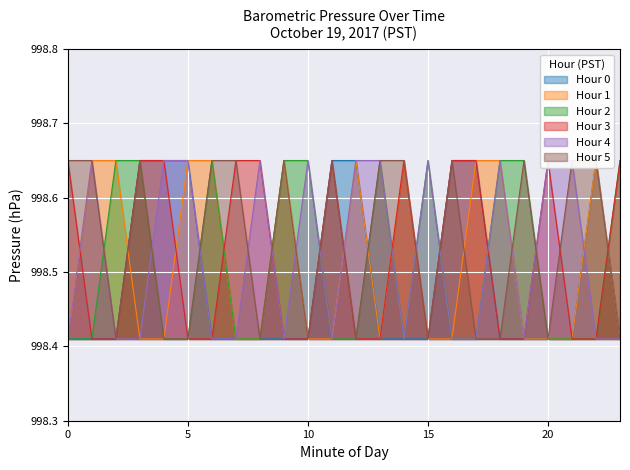

Which label corresponds to the largest value in the chart?

3